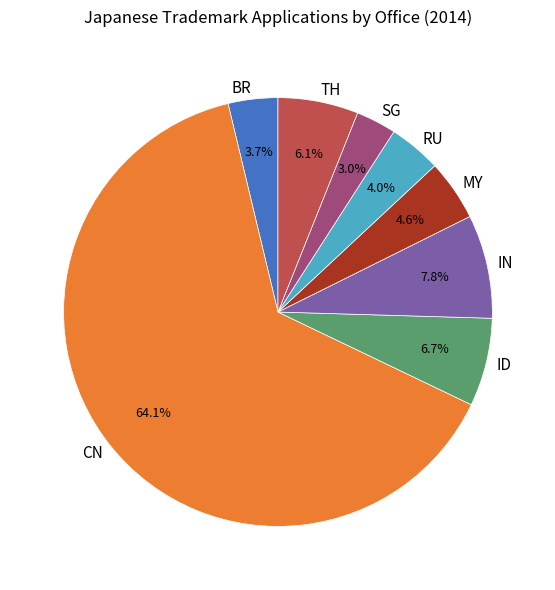

How many segments does this pie chart have?

8